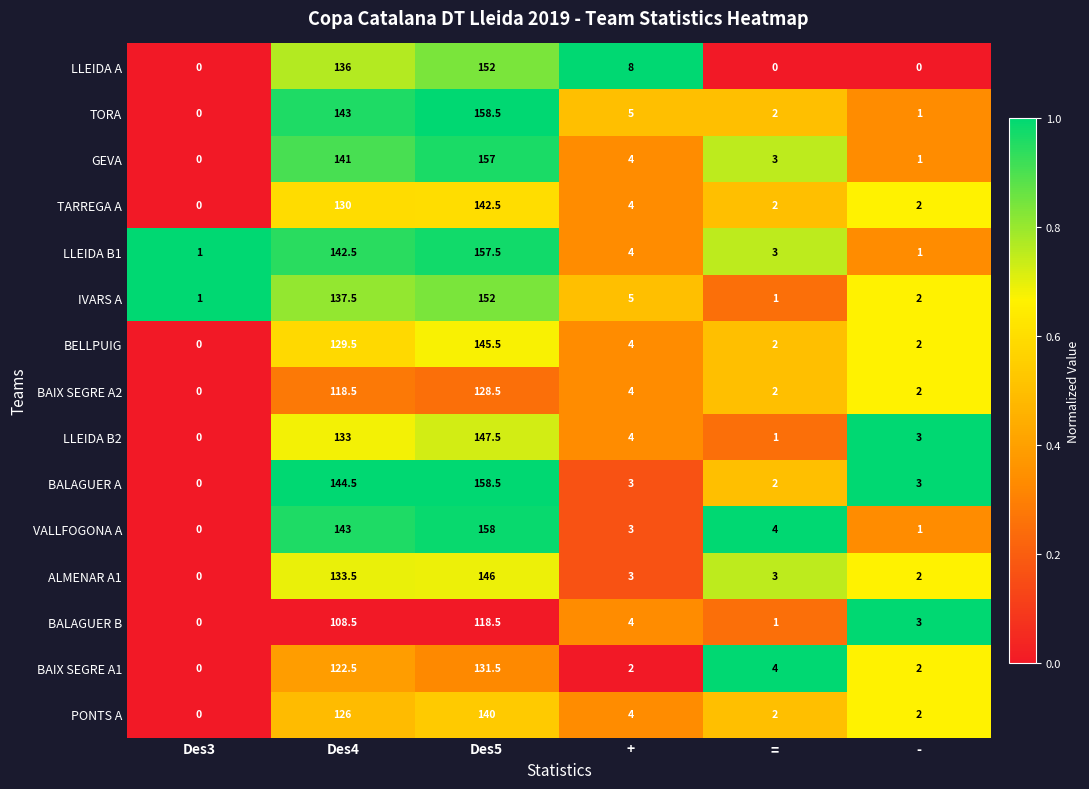

Count the number of data series in this chart.

15